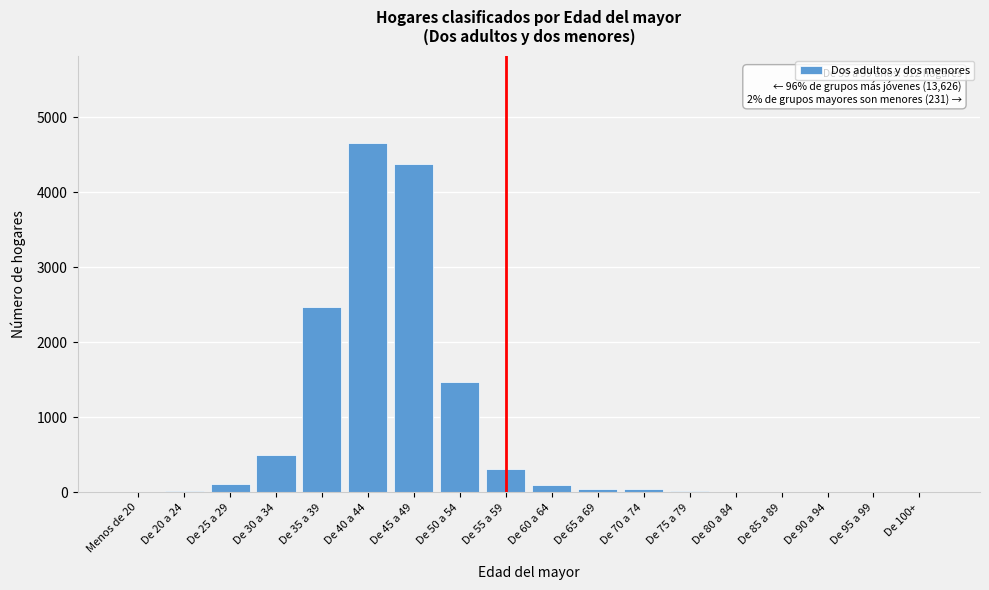

What is the sum of all values?

14169